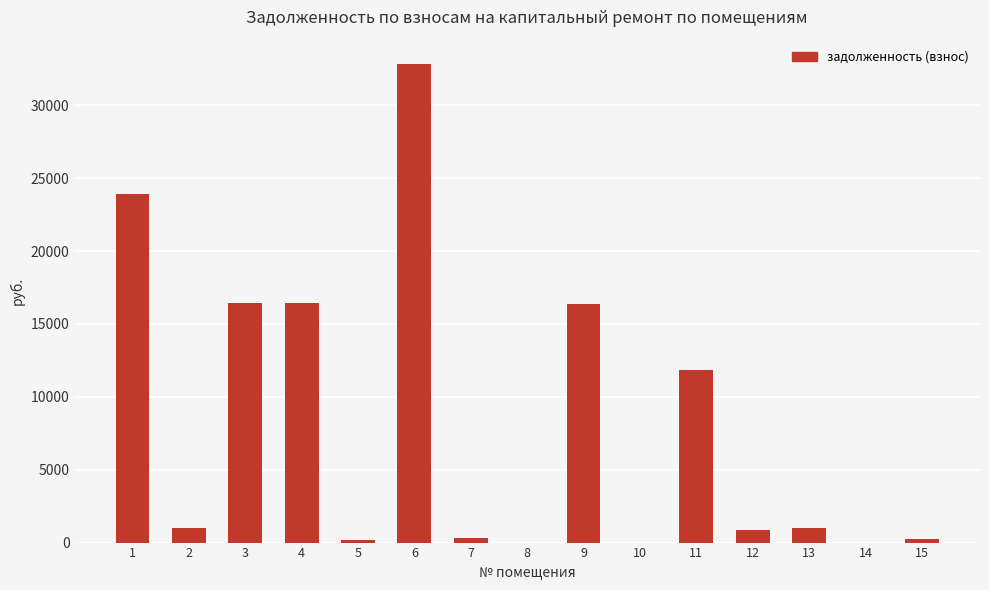

How many series are shown in this chart?

1